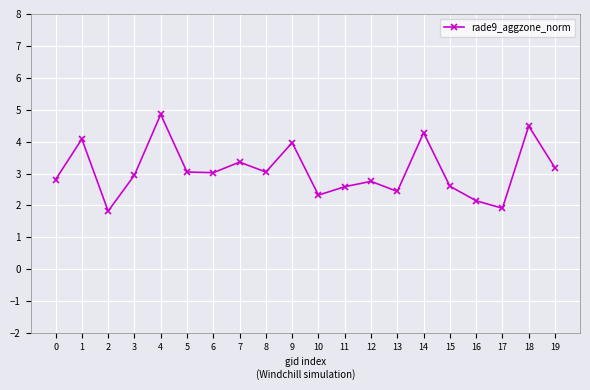

Reading left to right, list all the values displayed in this chart.

2.8	4.1	1.8	2.9	4.9	3.0	3.0	3.4	3.0	4.0	2.3	2.6	2.8	2.4	4.3	2.6	2.1	1.9	4.5	3.2